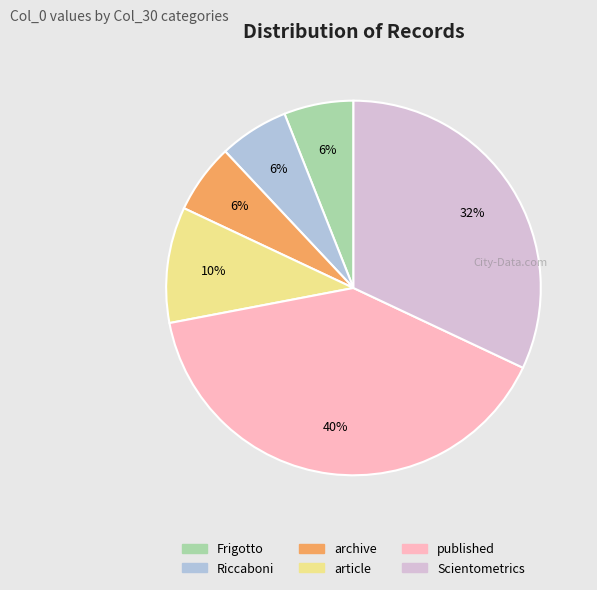

Between archive and article, which is larger?

article